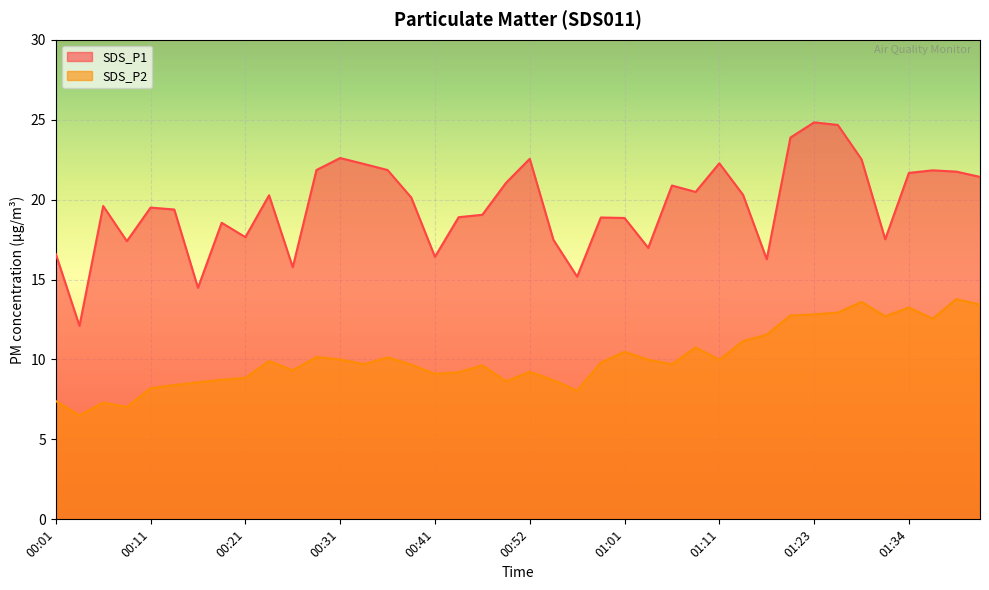

How many lines are shown in the chart?

2